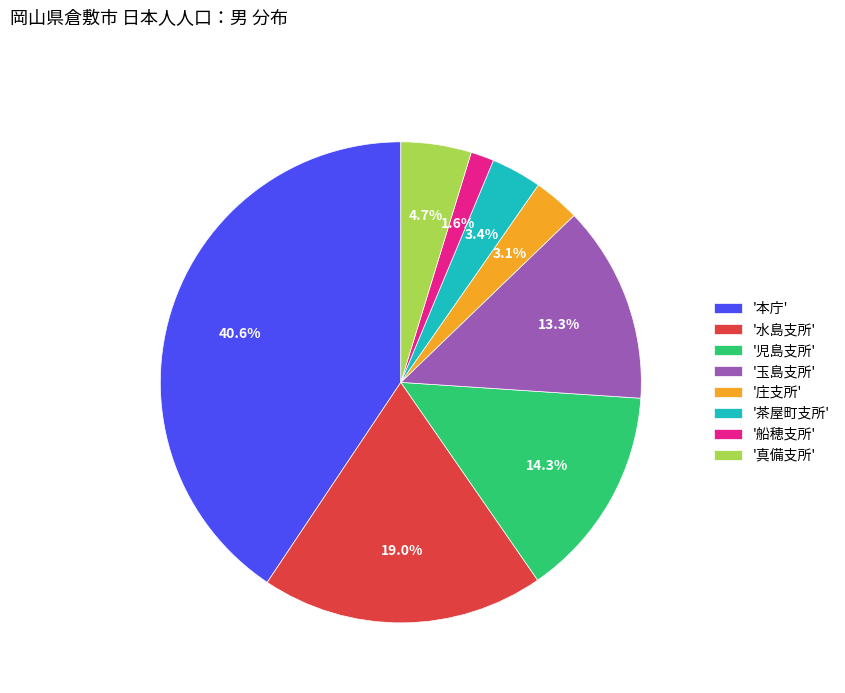

Between '船穂支所' and '本庁', which is larger?

'本庁'